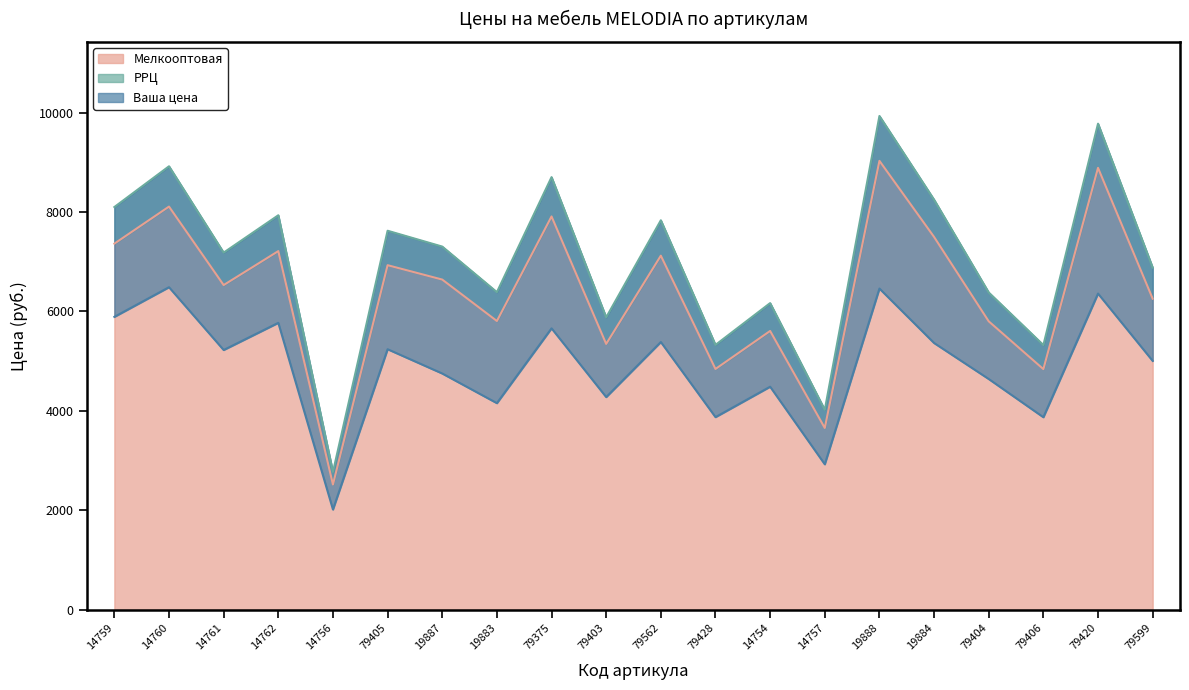

Which category has the lowest value across all series?

14756